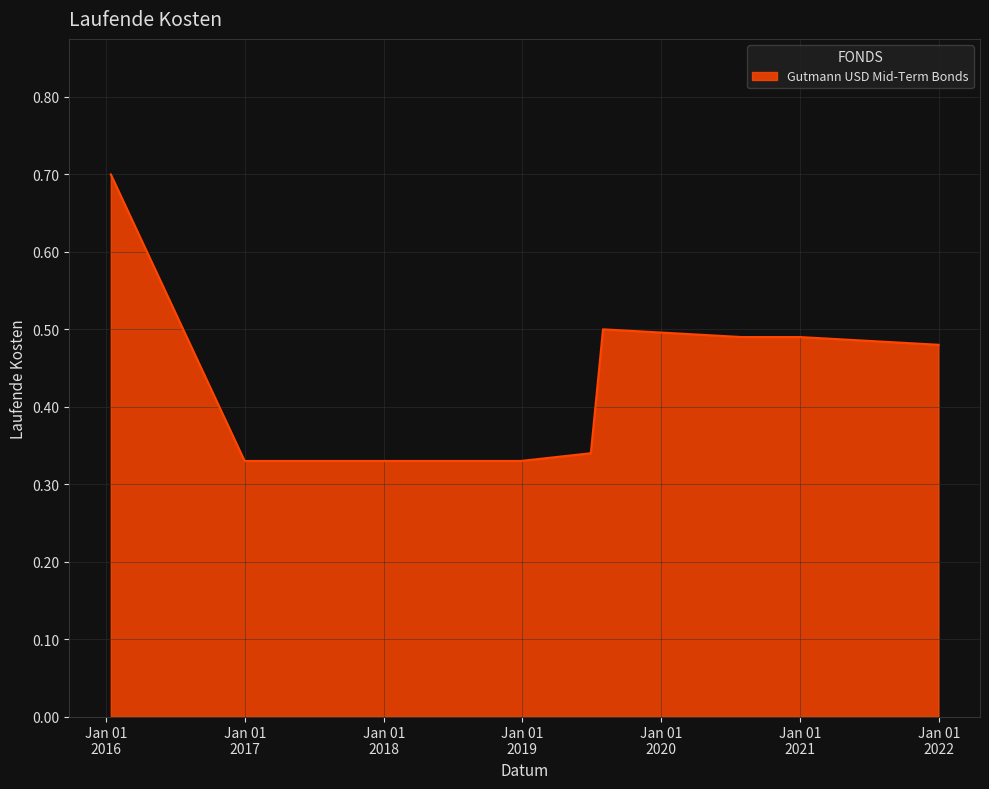

What is the maximum value shown in the chart?

0.7